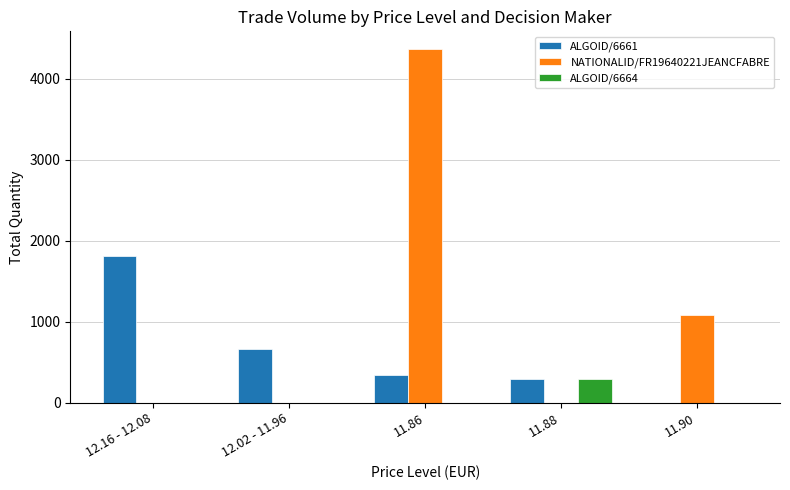

At which label is ALGOID/6661 closest to 902?

12.02 - 11.96